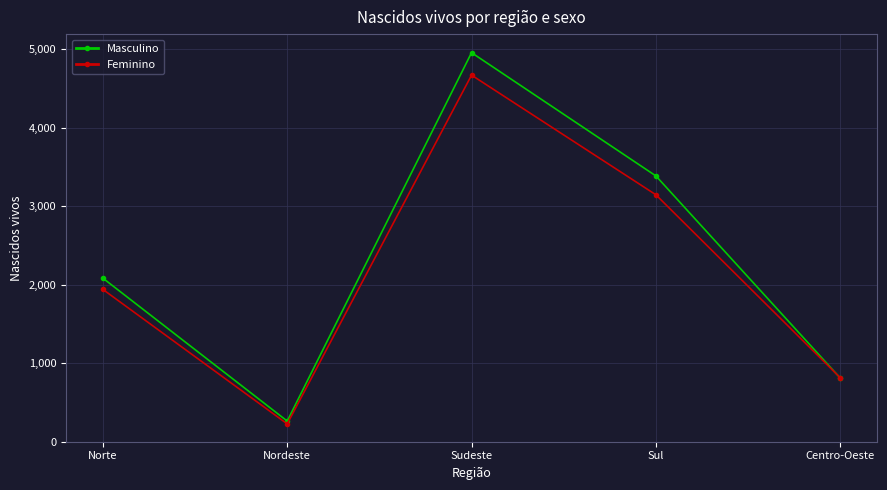

At which category does the chart reach its minimum across all series?

Nordeste